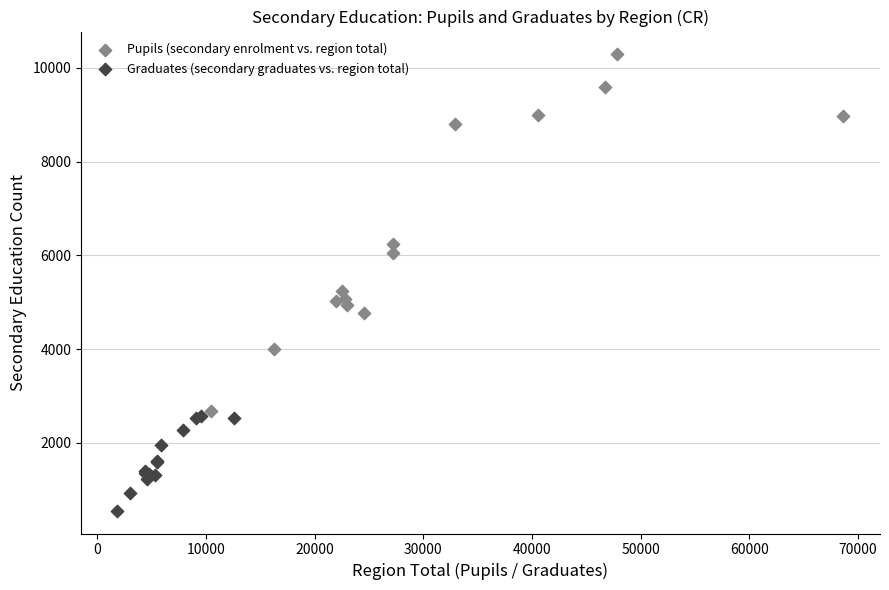

Which series has the widest spread of Y values?

Pupils (secondary enrolment vs. region total)